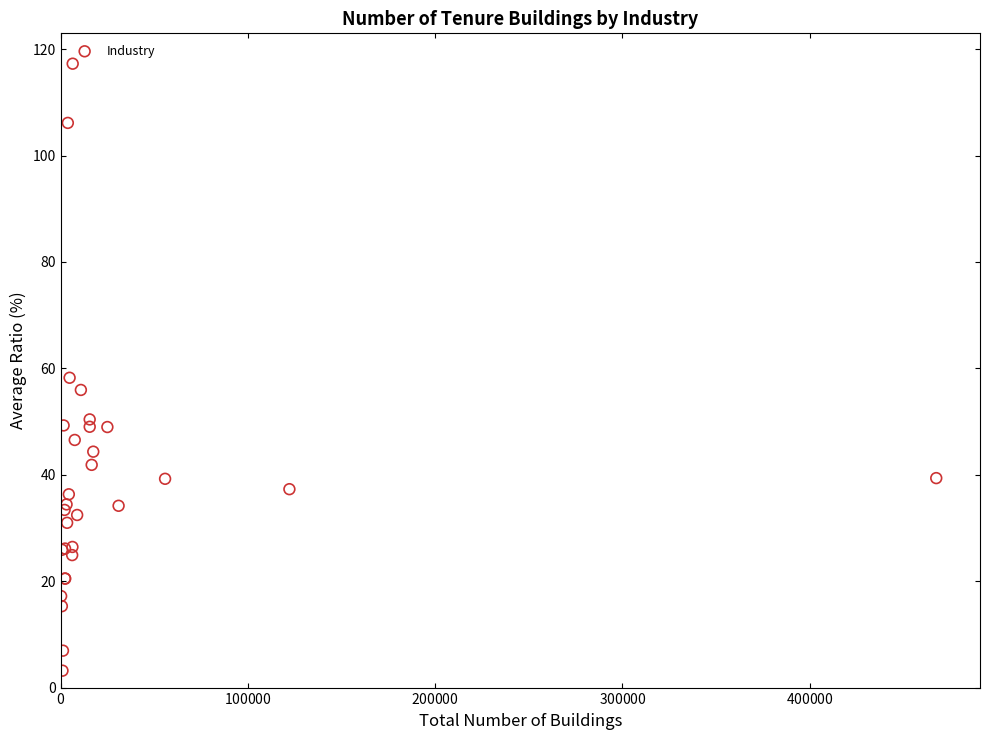

What Y value in the scatter plot is closest to 60?

58.2